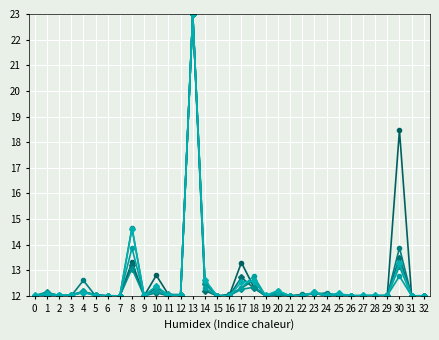

What is the total value across all series at 21?

72.0